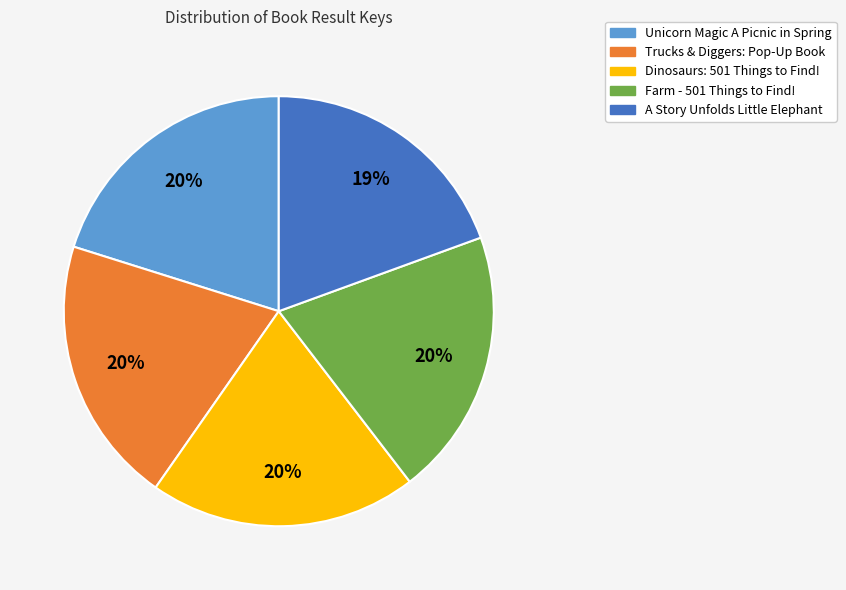

Is there a majority slice in this chart?

No